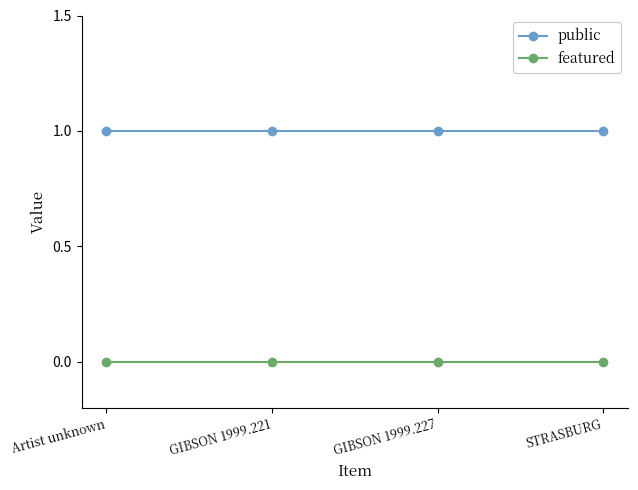

True or false: public and featured cross at least once.

False